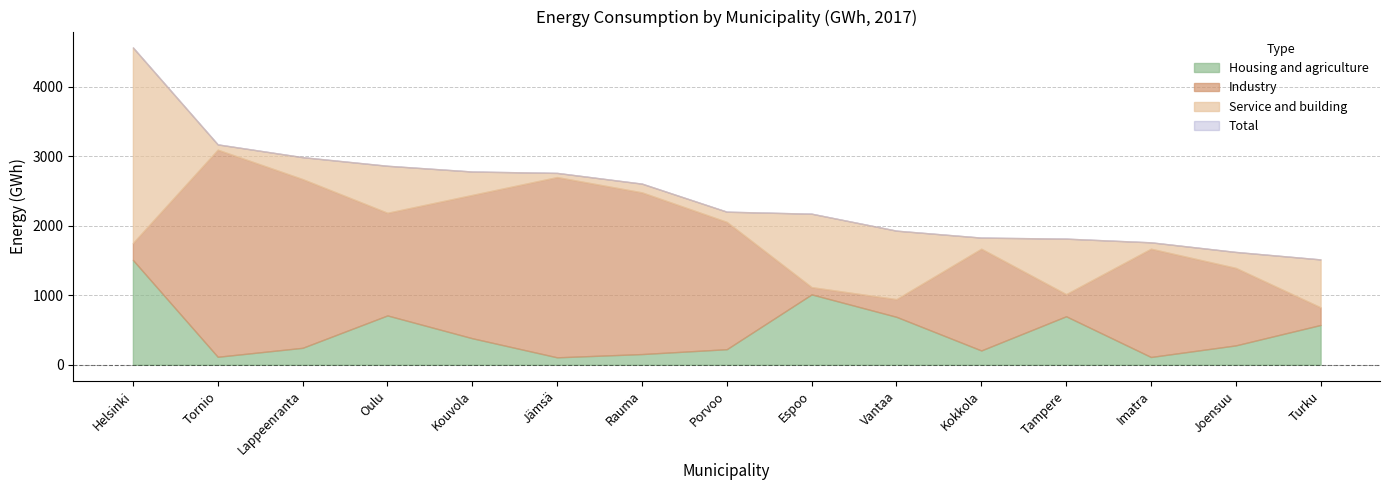

At how many categories does at least one series exceed 3245?

1